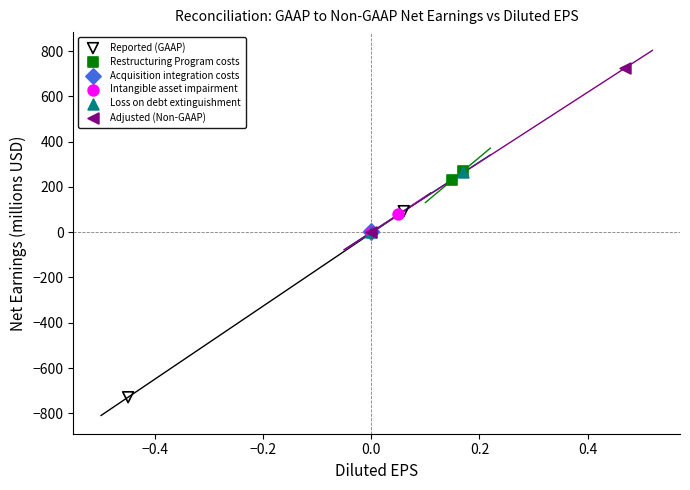

Which series reaches the maximum Y coordinate?

Adjusted (Non-GAAP)